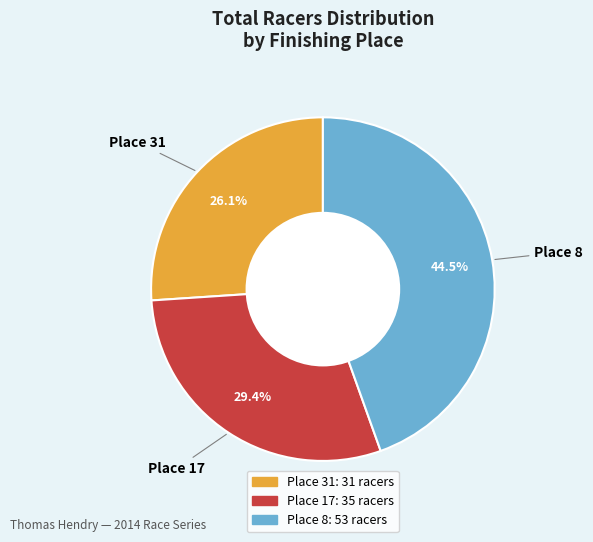

To the nearest percent, what is the combined percentage of Place 8 and Place 17?

74%